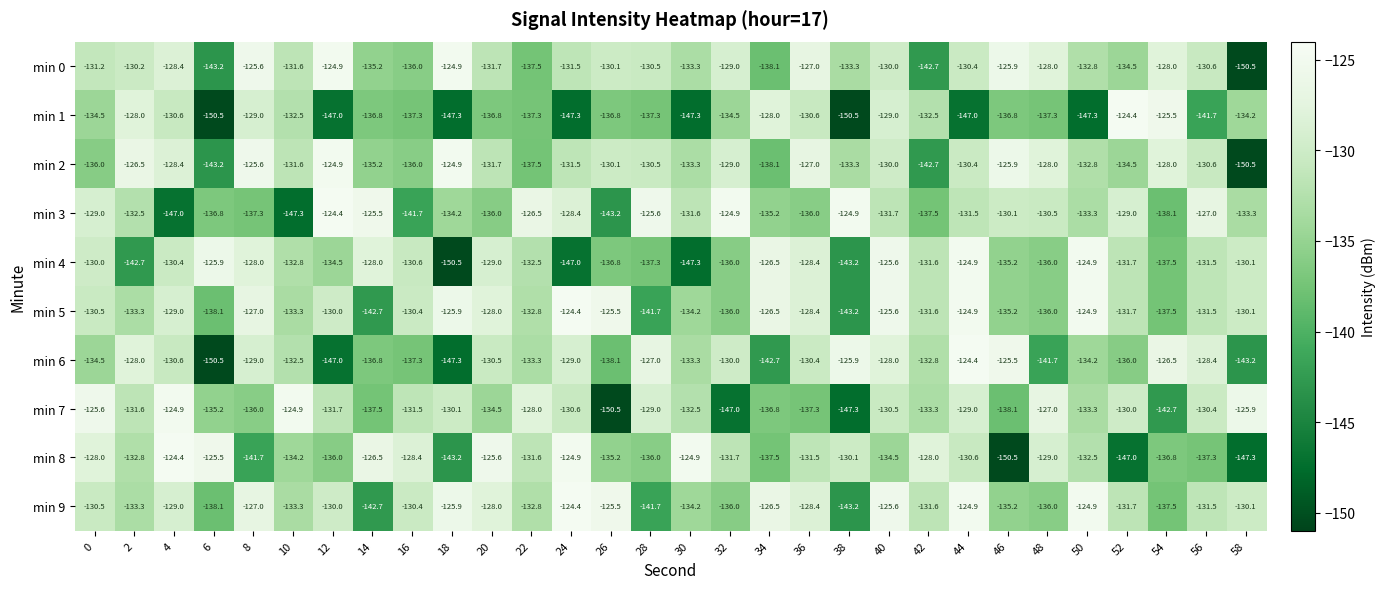

How many categories are shown in the chart?

30